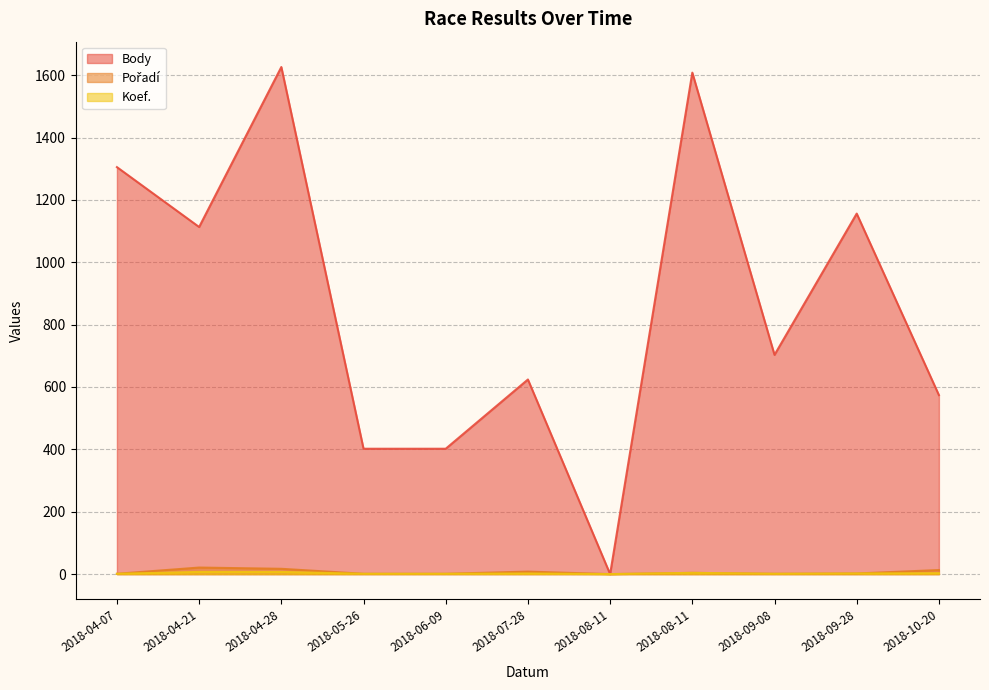

Reading left to right, transcribe all the data shown in this chart.

Body: 1305	1113	1626	402	402	624	0	1608	703	1156	574
Pořadí: 1	21	17	1	1	8	0	4	1	2	13
Koef.: 1	7	7	1	1	2	0	4	1	2	3